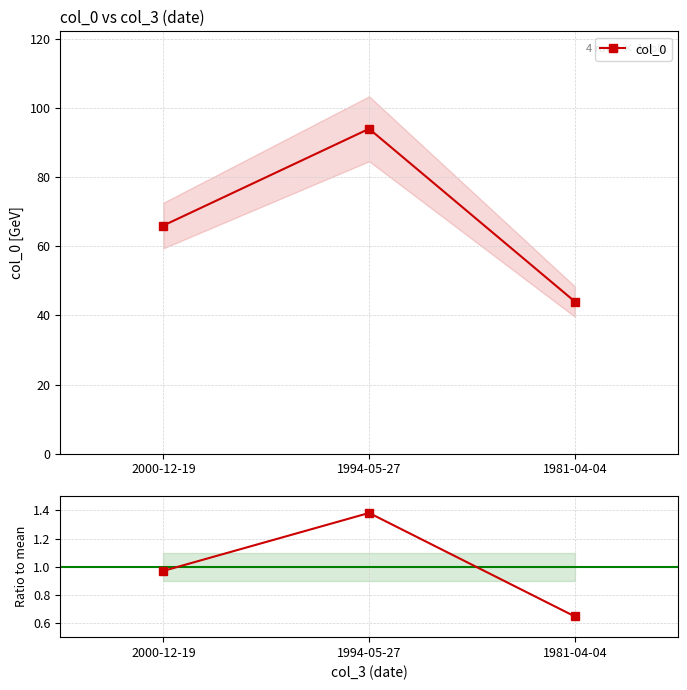

Does the chart have visible grid lines?

Yes